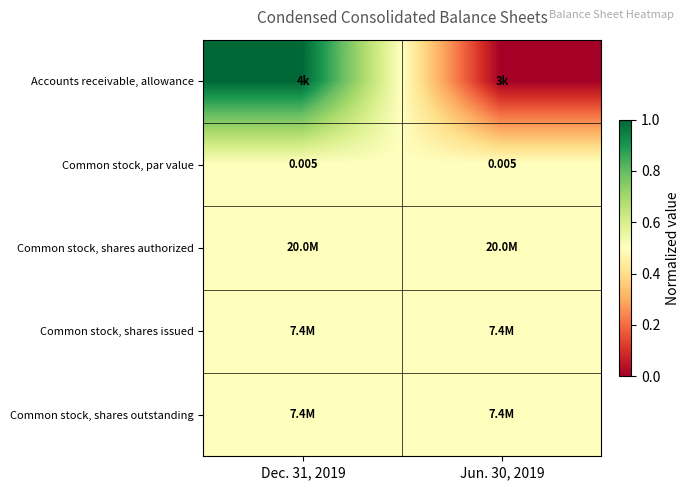

What is the difference between the highest and lowest values at Jun. 30, 2019?

0.5